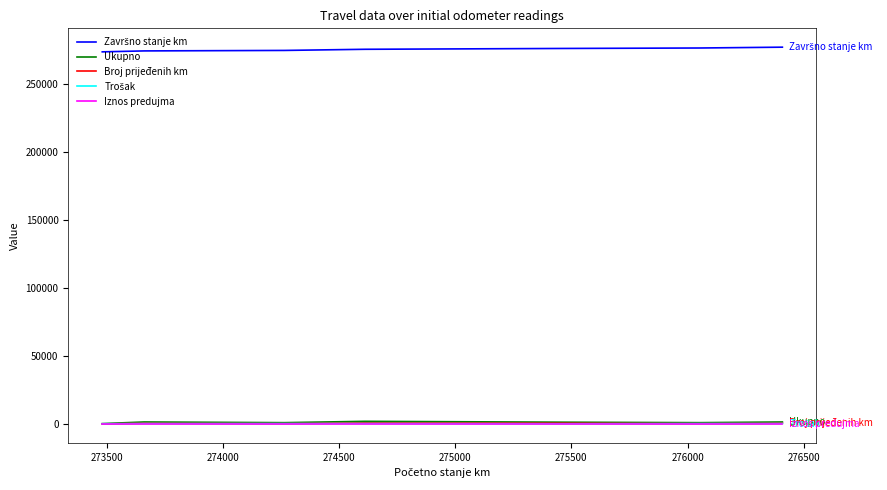

What is the maximum value shown in the chart?

276982